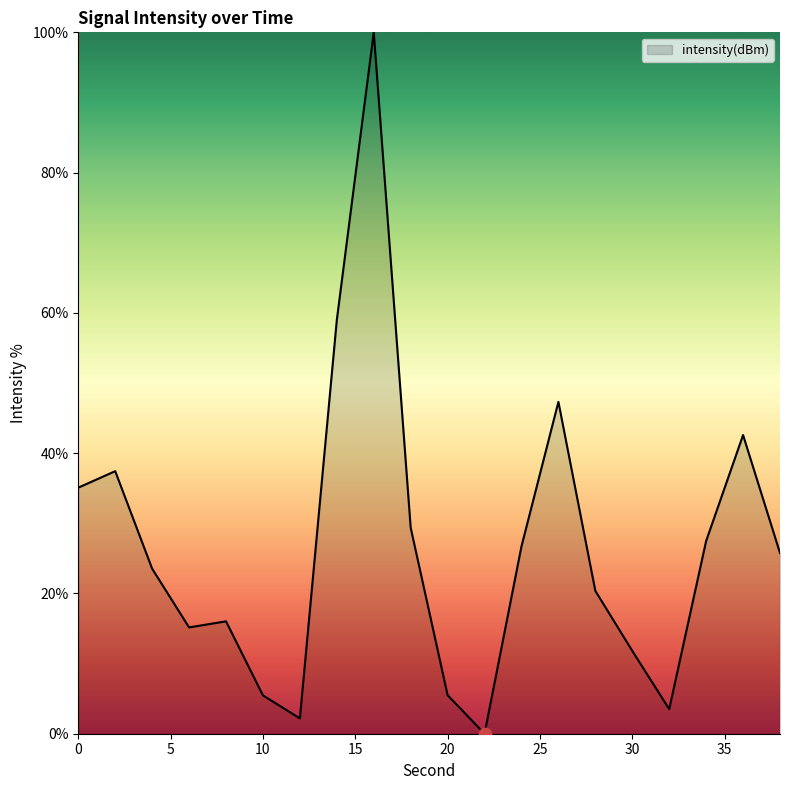

What is the maximum value shown in the chart?

100.0